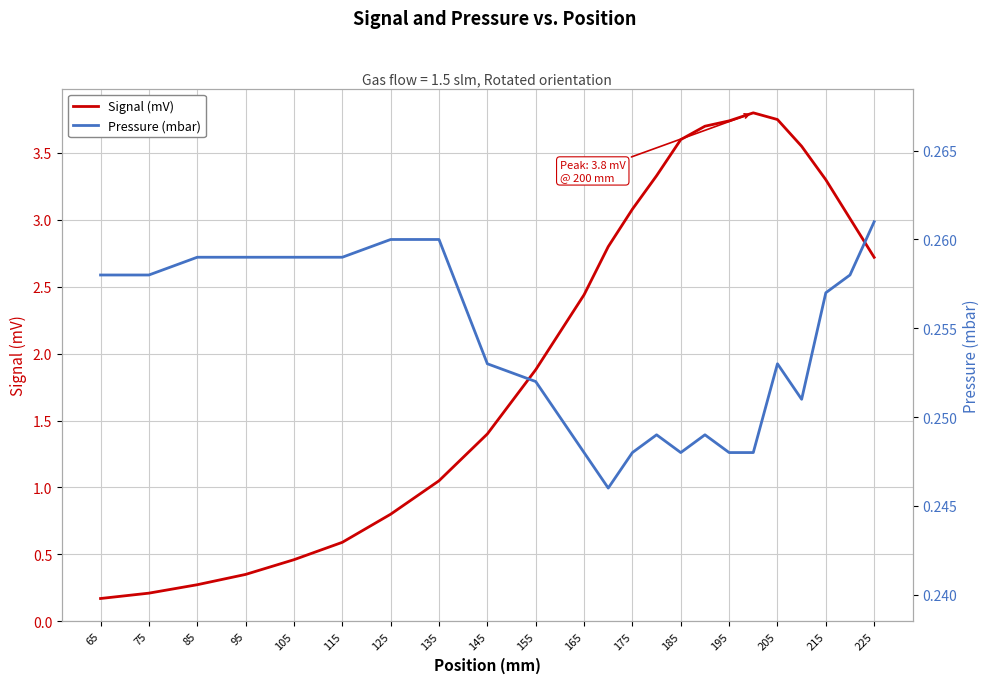

Rank the series by their average value, from lowest to highest.

Pressure (mbar), Signal (mV)